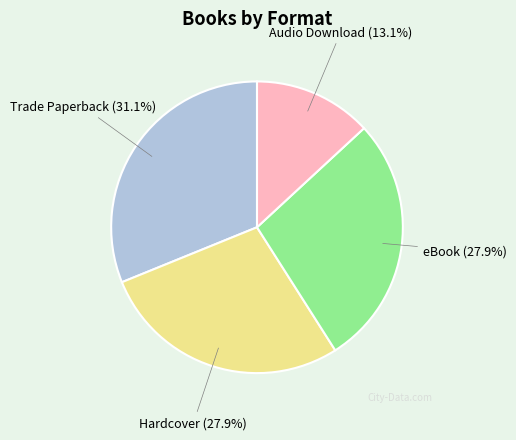

How many segments does this pie chart have?

4